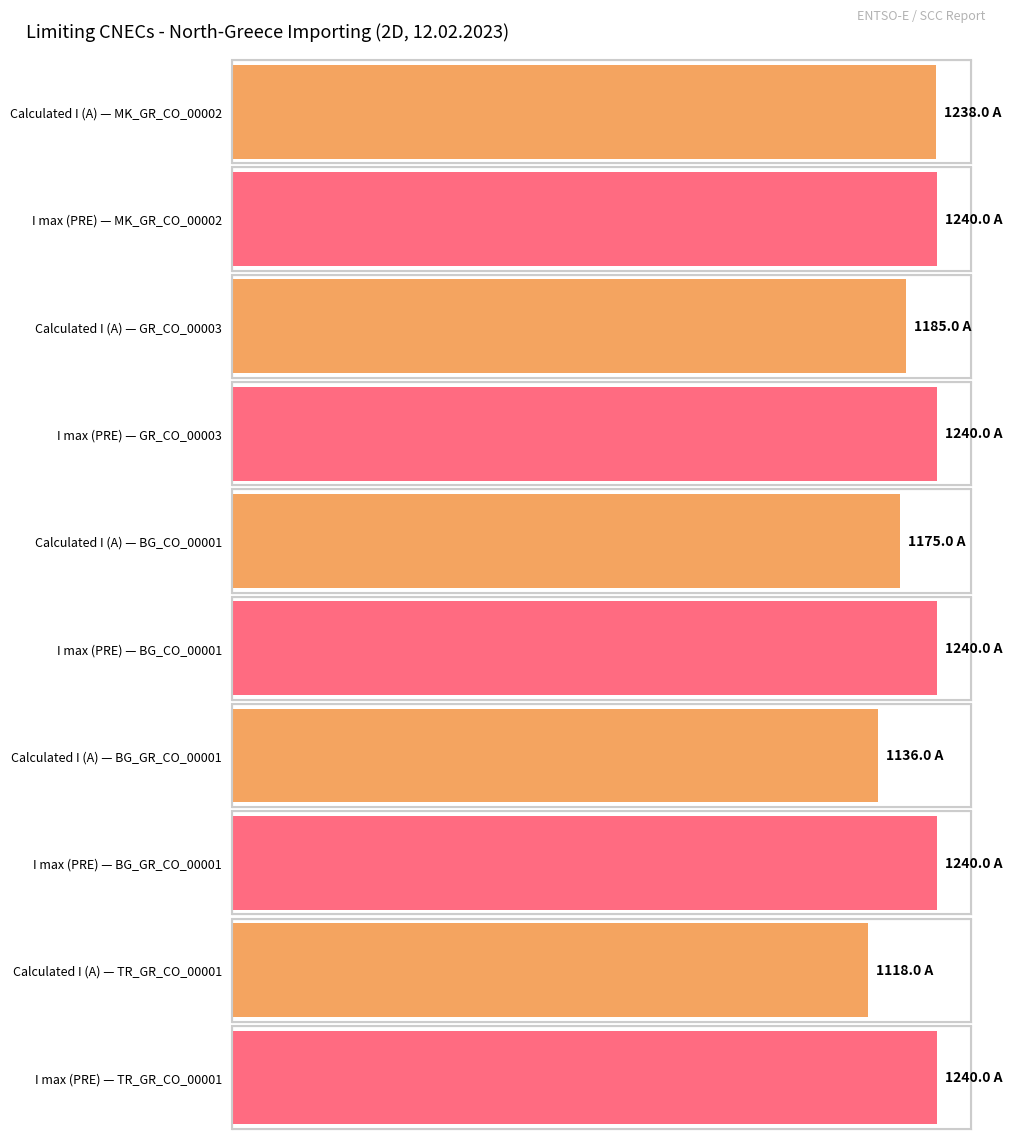

Is it true that Calculated I (A) equals 1751 at AL_CO_00002?

False